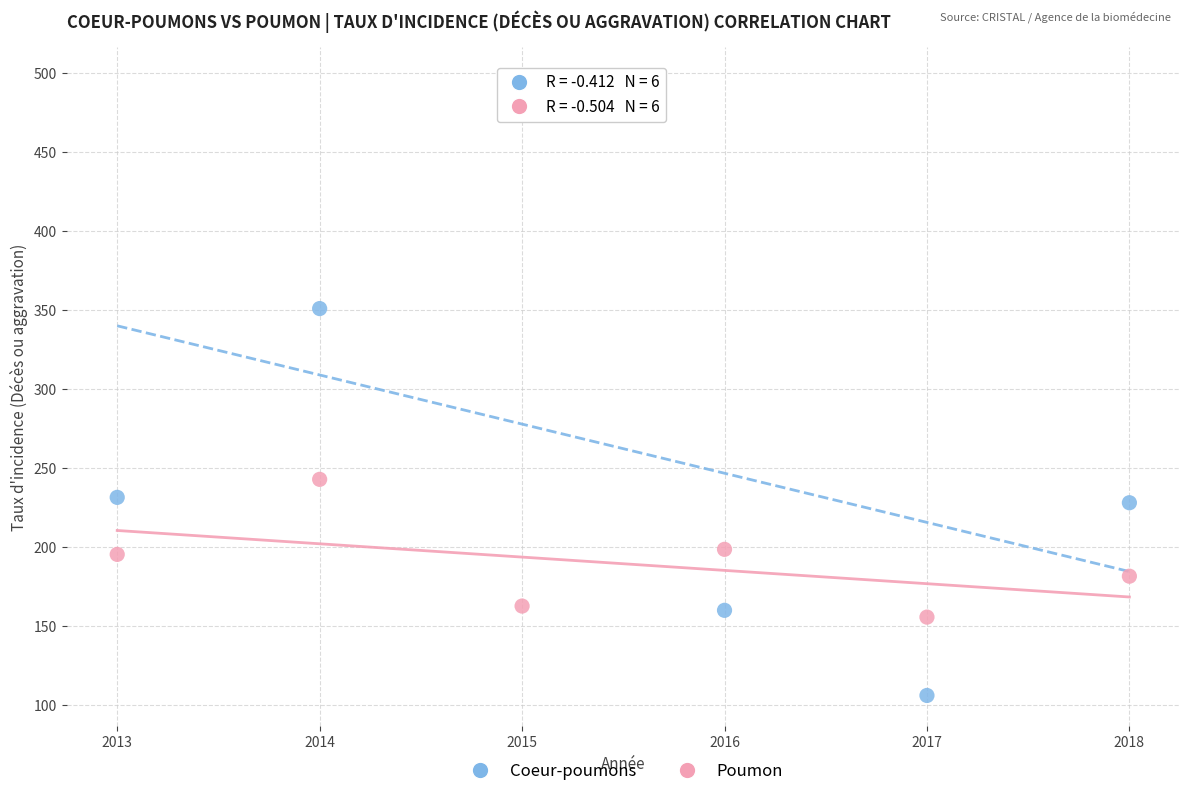

In the Coeur-poumons series, what Y value is closest to 301?

350.7